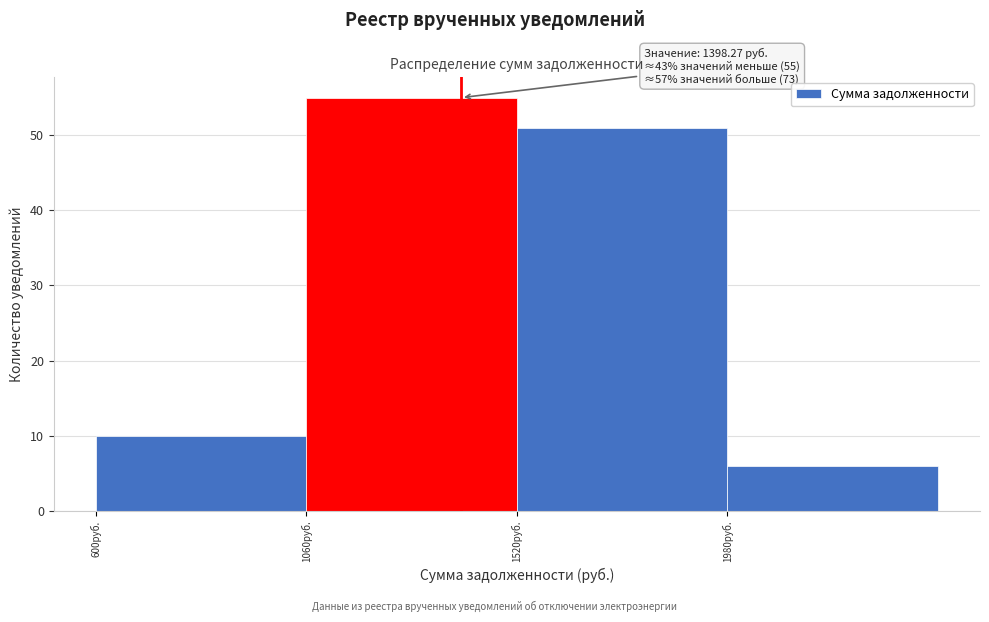

Over which range of the x-axis is the bar tallest?

1060 to 1520